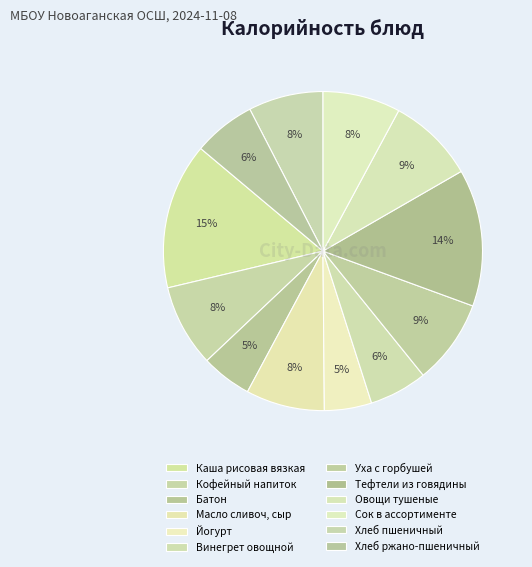

To the nearest percent, what is the average slice percentage?

8%